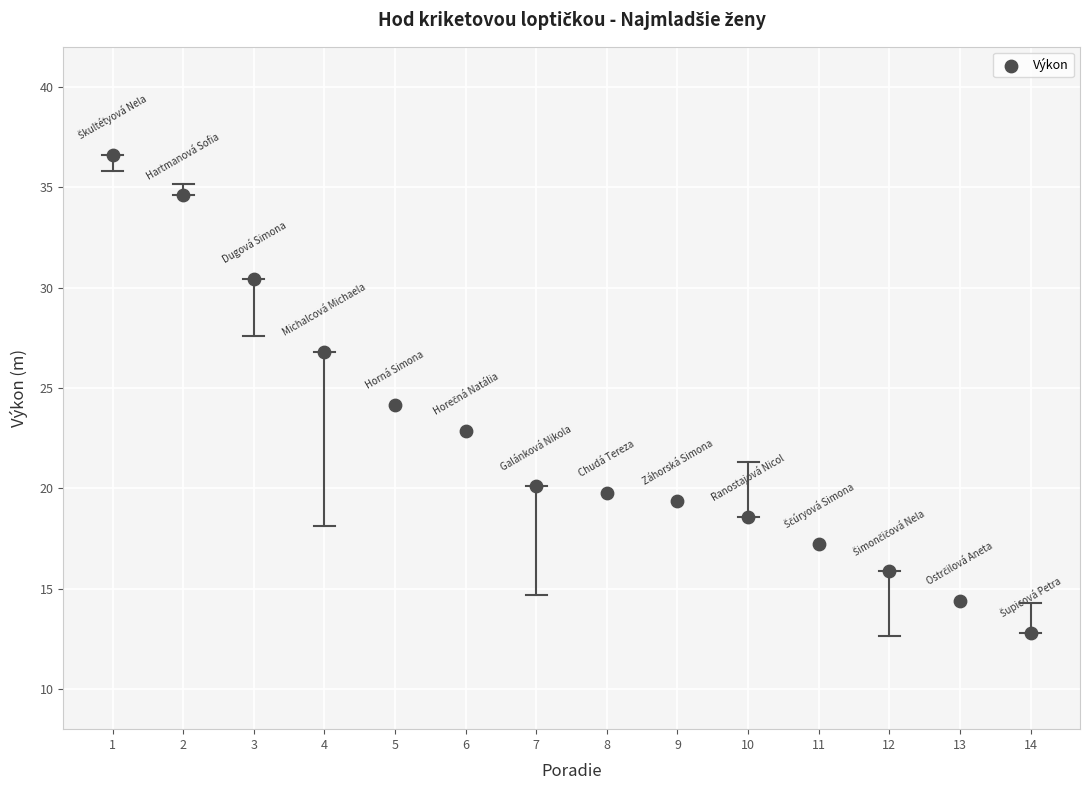

What is the range of X values (max minus min)?

13.0